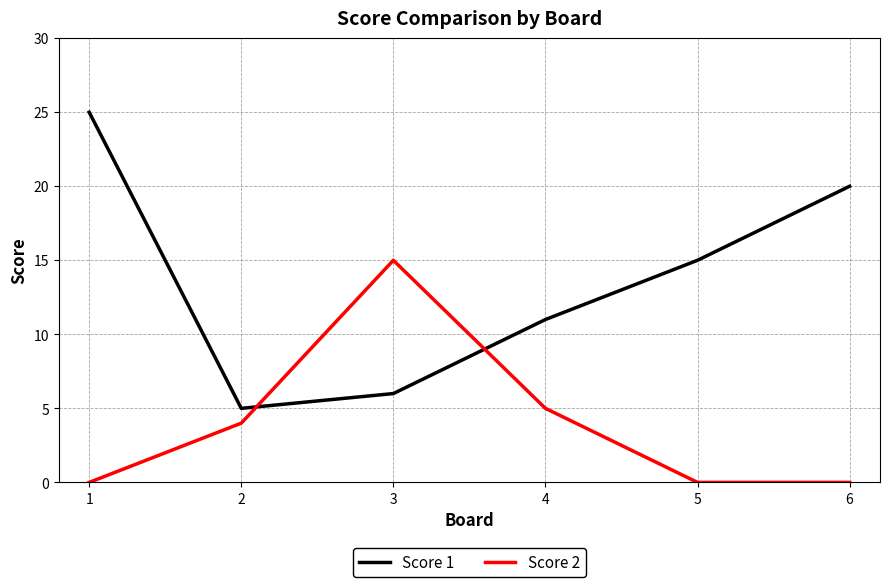

The value of Score 2 at 6 is -5. True or false?

False